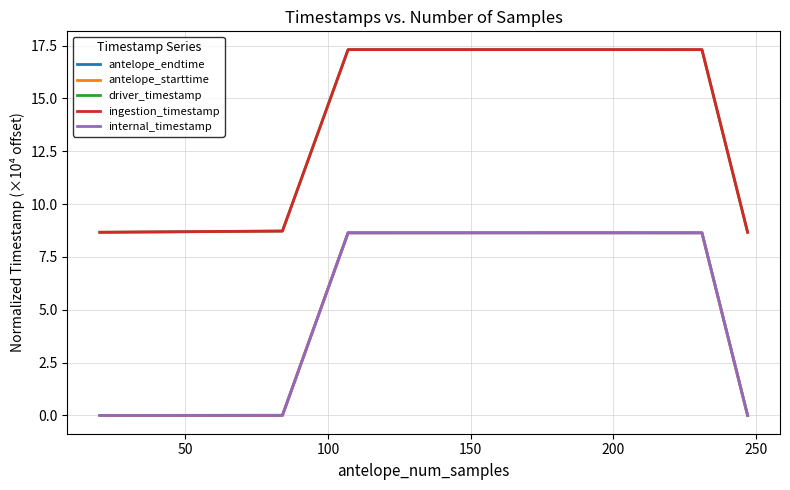

At which category is the sum across all series the highest?

150